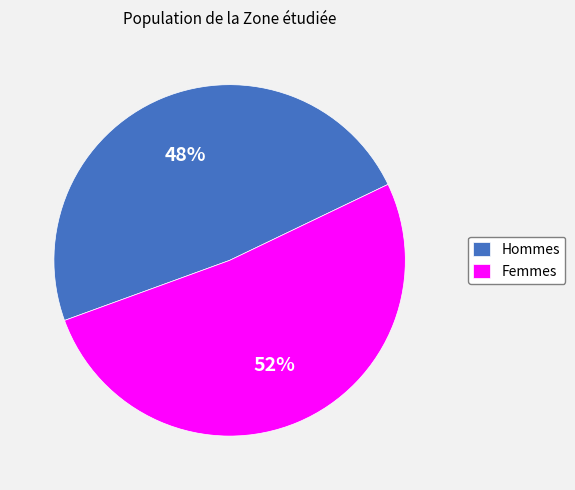

To the nearest percent, what portion does Femmes represent?

52%